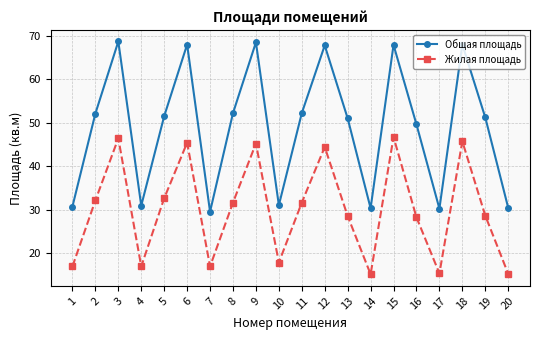

Where does the Общая площадь series first go above 51?

2